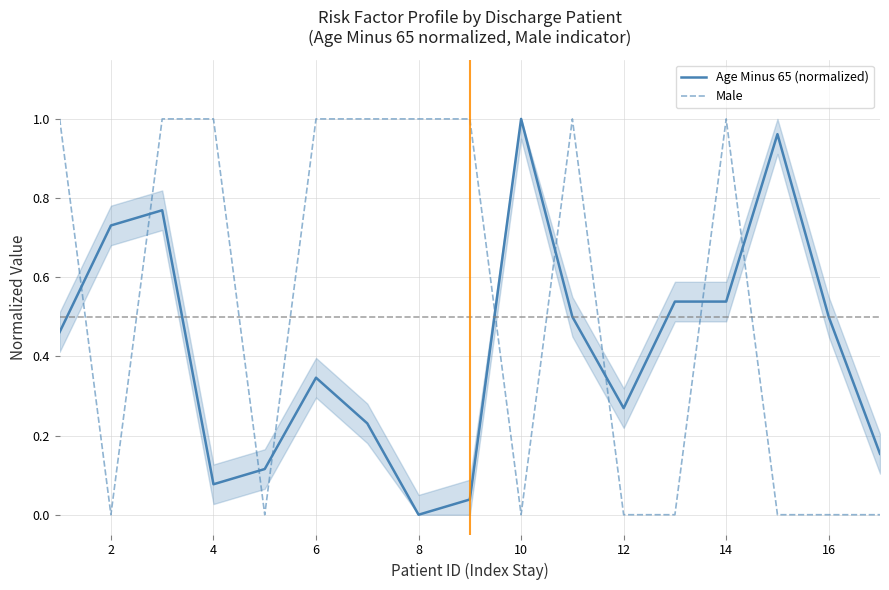

What is the difference between the maximum and minimum values in the Age Minus 65 (normalized) series?

1.0